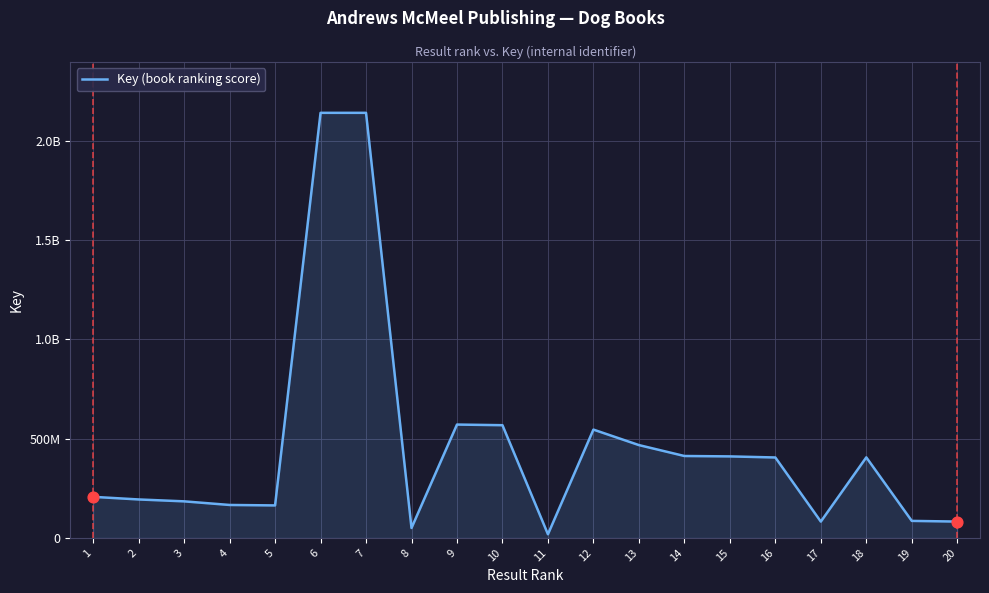

Is this an area chart (filled region under the line)?

Yes